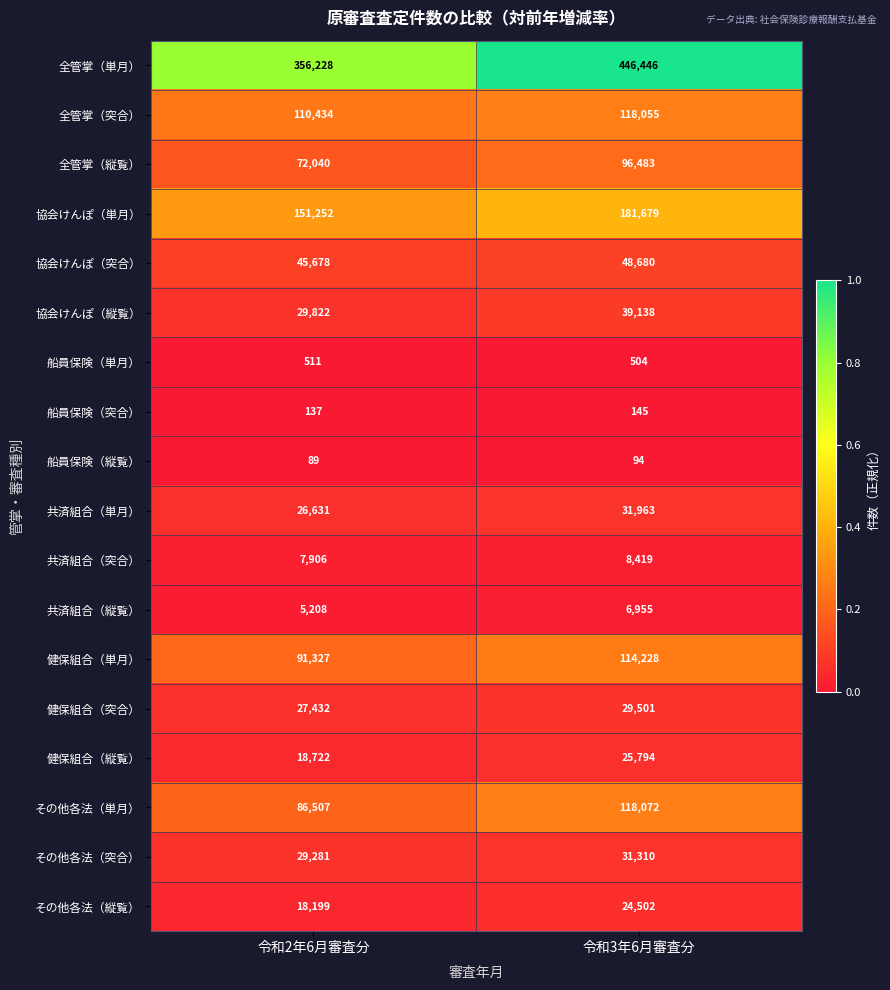

Rank the series at 令和3年6月審査分 from highest to lowest value.

全管掌（単月）, 協会けんぽ（単月）, その他各法（単月）, 全管掌（突合）, 健保組合（単月）, 全管掌（縦覧）, 協会けんぽ（突合）, 協会けんぽ（縦覧）, 共済組合（単月）, その他各法（突合）, 健保組合（突合）, 健保組合（縦覧）, その他各法（縦覧）, 共済組合（突合）, 共済組合（縦覧）, 船員保険（単月）, 船員保険（突合）, 船員保険（縦覧）